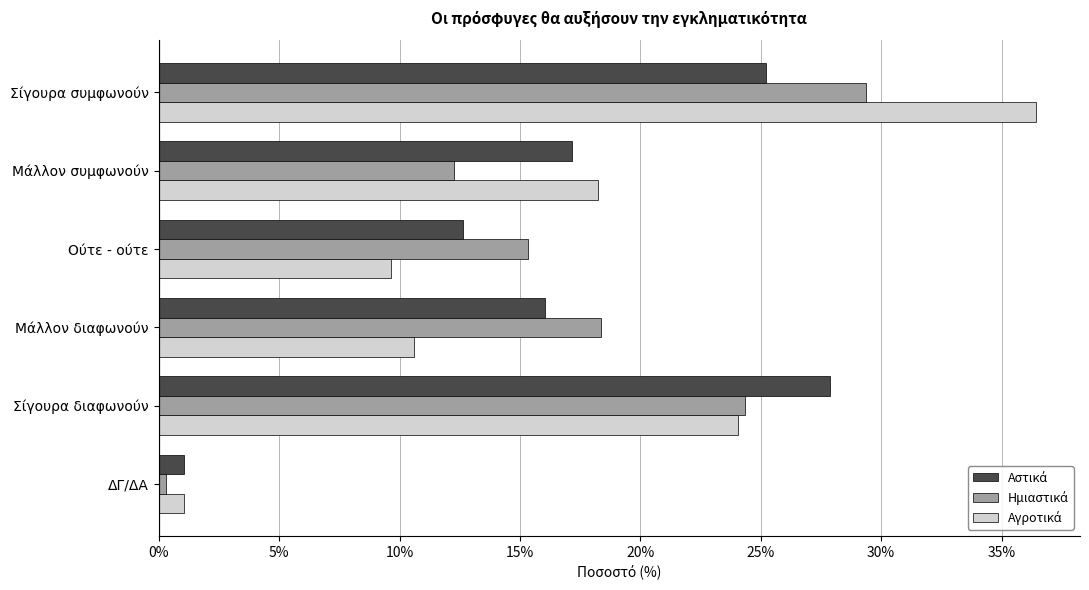

Are the bars horizontal?

Yes